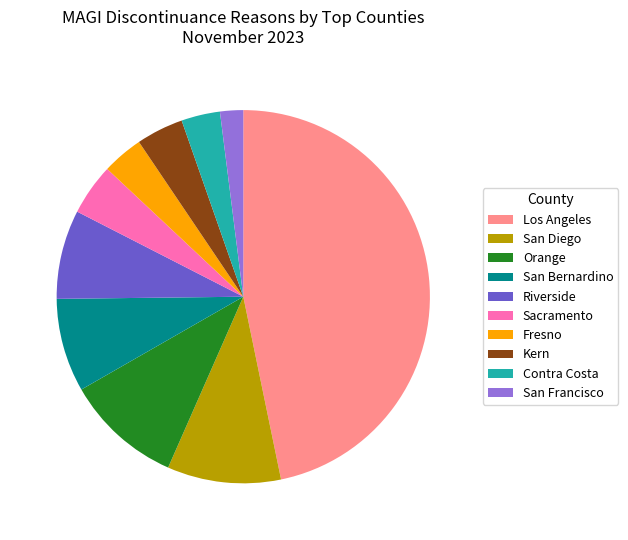

Do San Bernardino and Orange together represent more than half of the pie?

No